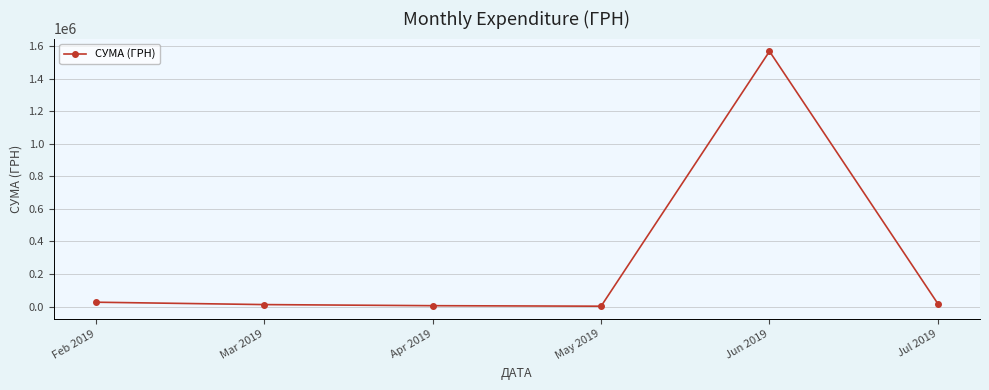

True or false: the data shows 1568189.9 at Jun 2019.

True